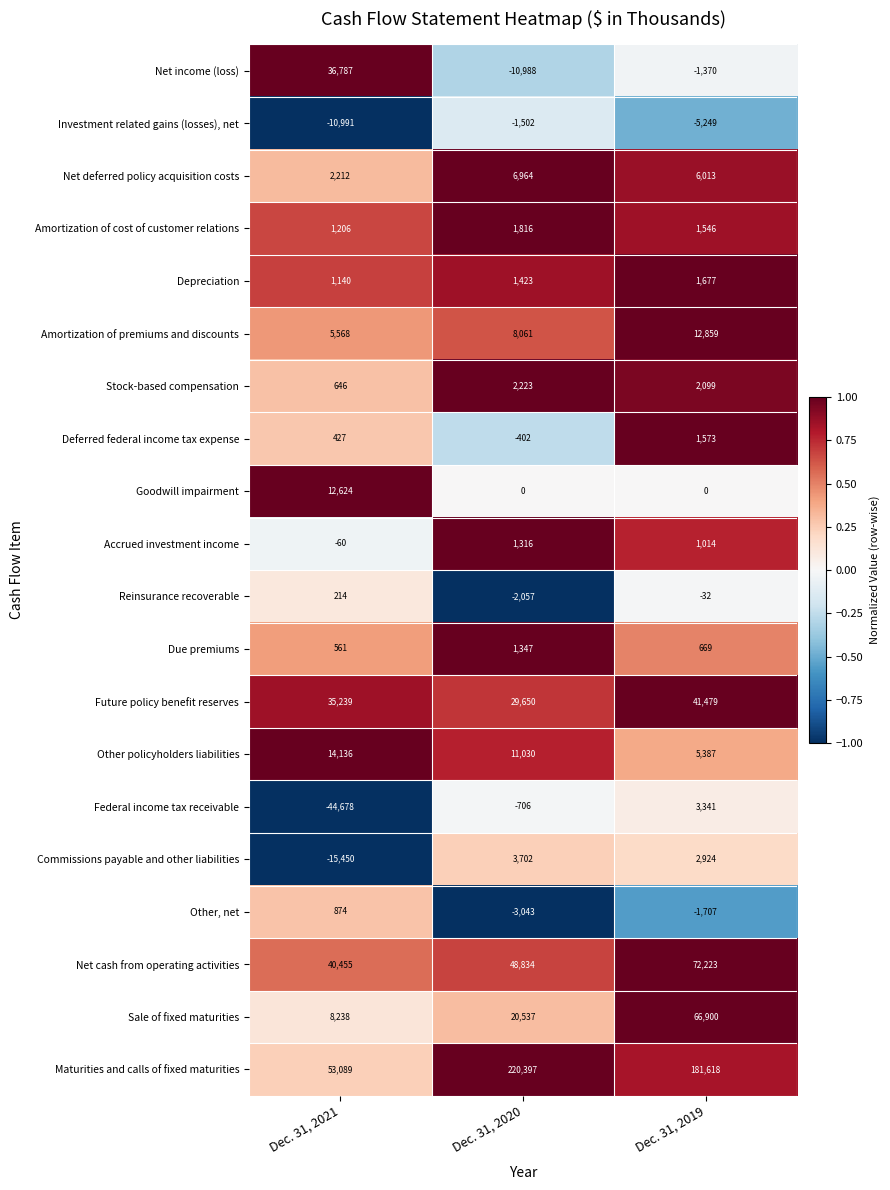

Between Dec. 31, 2020 and Dec. 31, 2019, which series saw the biggest shift?

Sale of fixed maturities